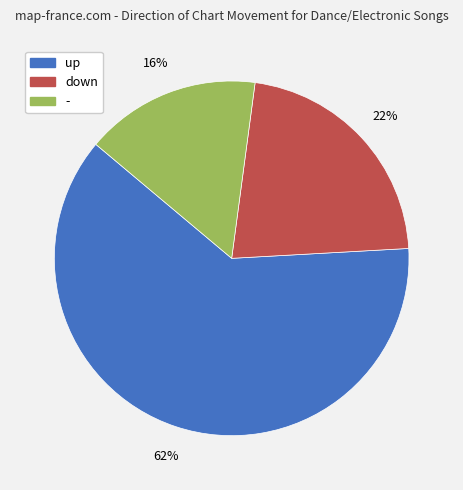

Which category has the biggest portion of the pie?

up